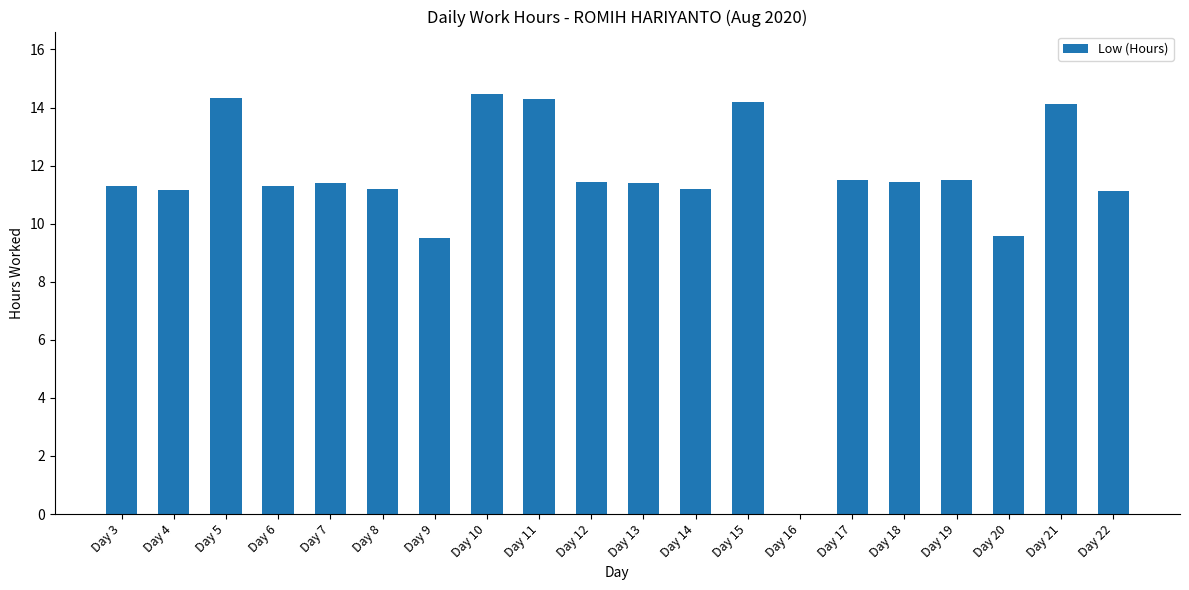

Does the chart contain stacked bars?

No